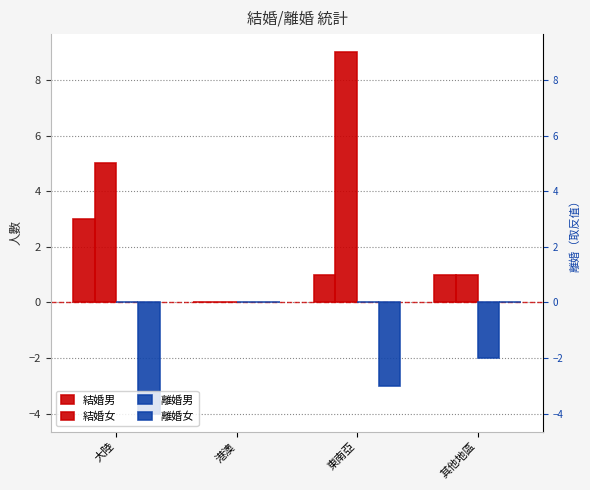

Count the number of categories in the chart.

4